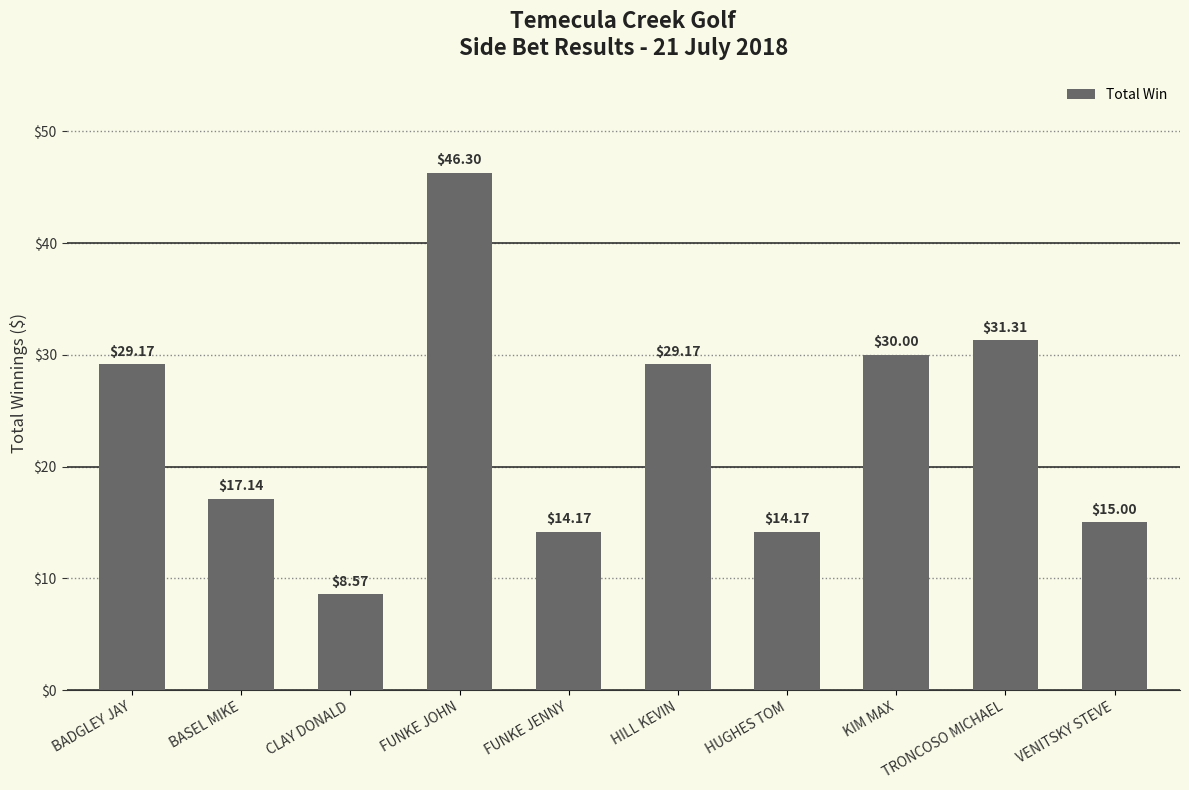

What is the sum of the values at VENITSKY STEVE and HUGHES TOM?

29.2